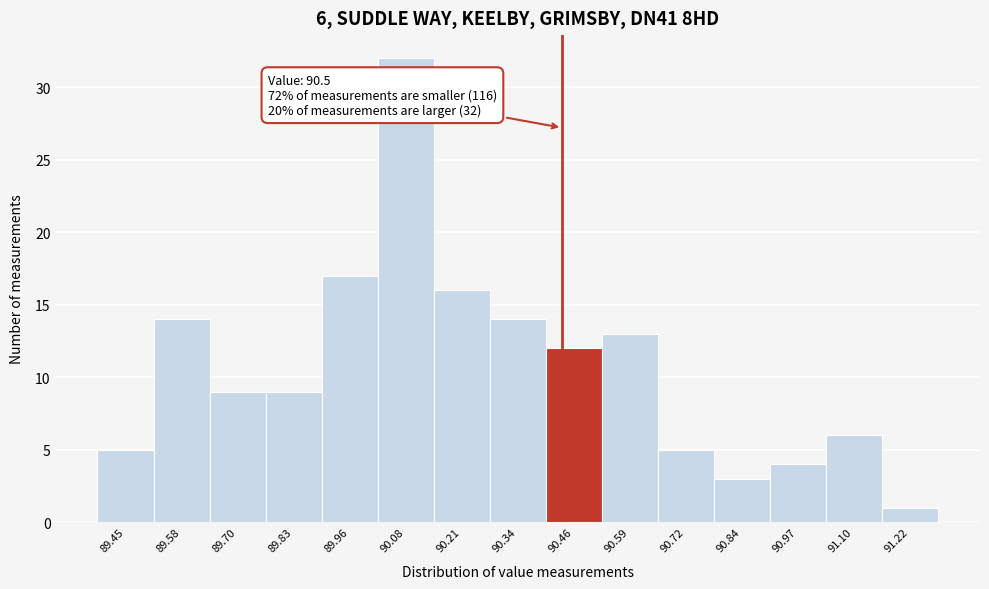

Reading right to left, what are all the values shown in this chart?

91.22=1	91.10=6	90.97=4	90.84=3	90.72=5	90.59=13	90.46=12	90.34=14	90.21=16	90.08=32	89.96=17	89.83=9	89.70=9	89.58=14	89.45=5